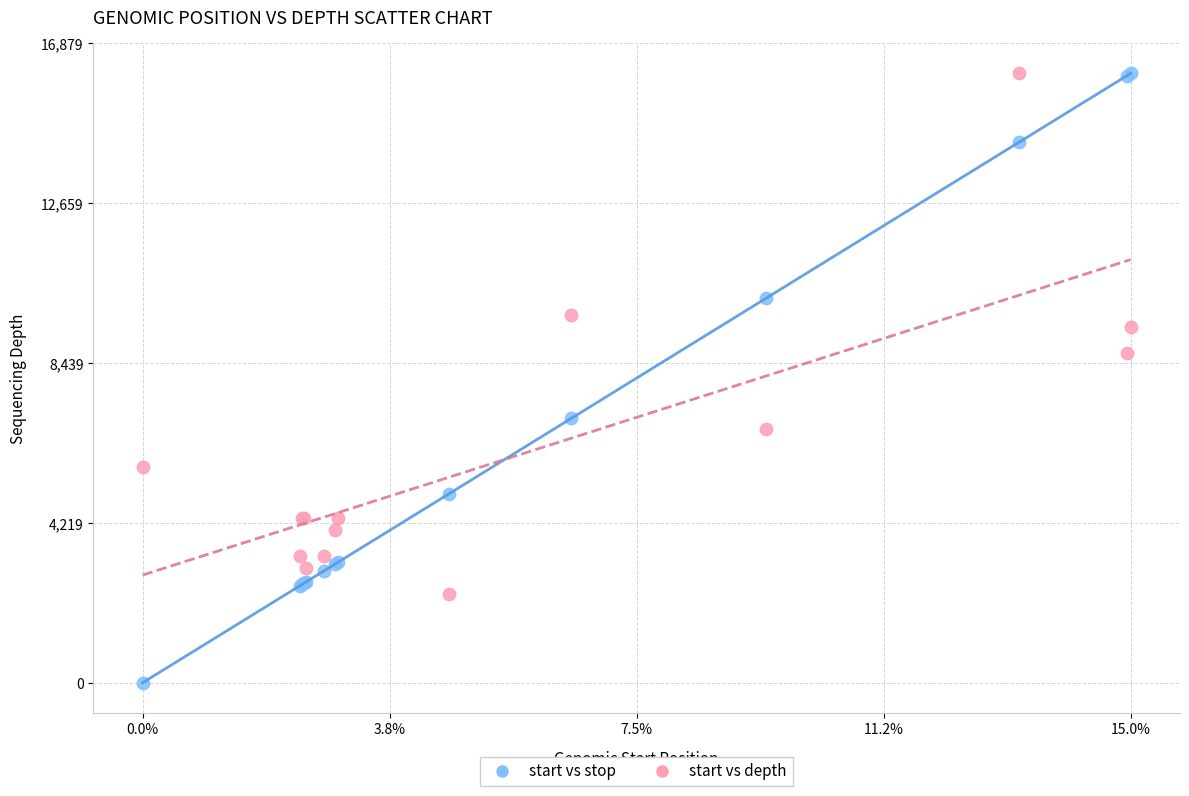

In the start vs stop series, what Y value is closest to 8038?

6973.0